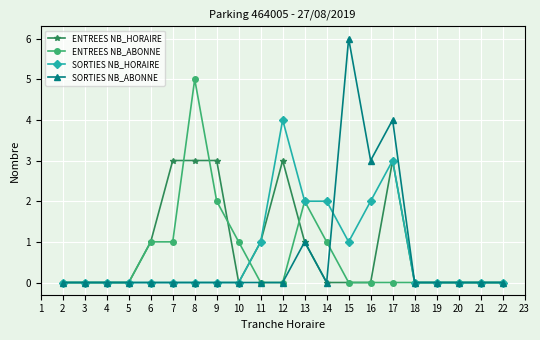

What is the approximate value of ENTREES NB_ABONNE at 6?

1